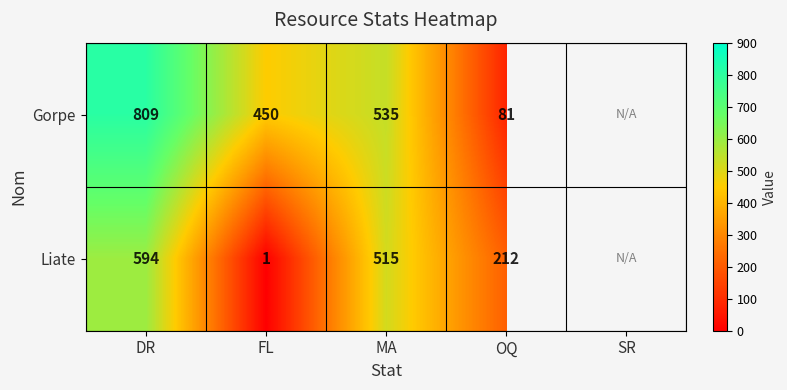

What is the difference between the highest and lowest values at FL?

449